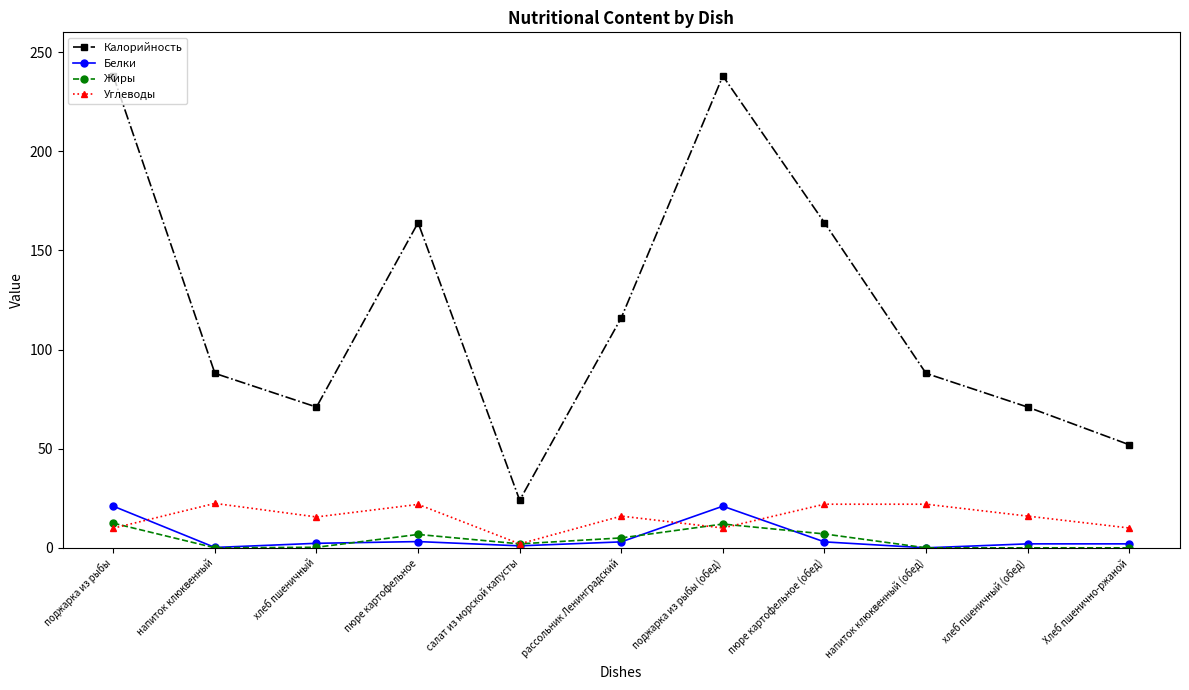

In Калорийность, how many points are higher than both neighbors (excluding endpoints)?

2